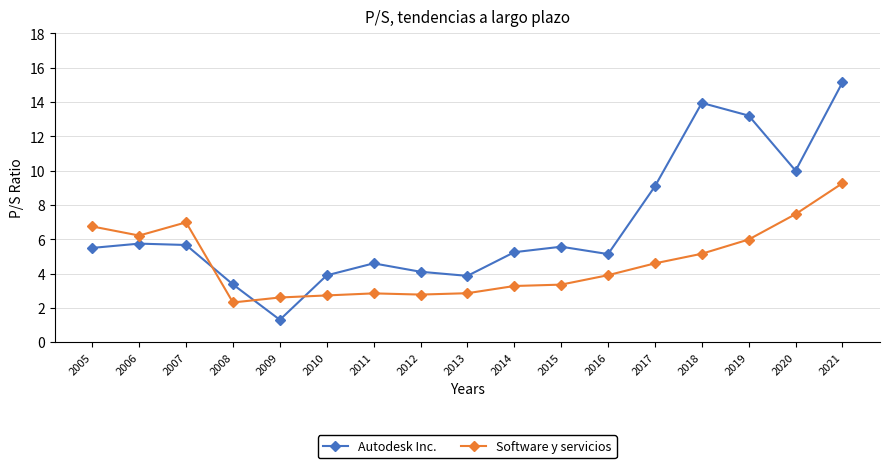

The Software y servicios series shows 1.5 at 2013. True or false?

False